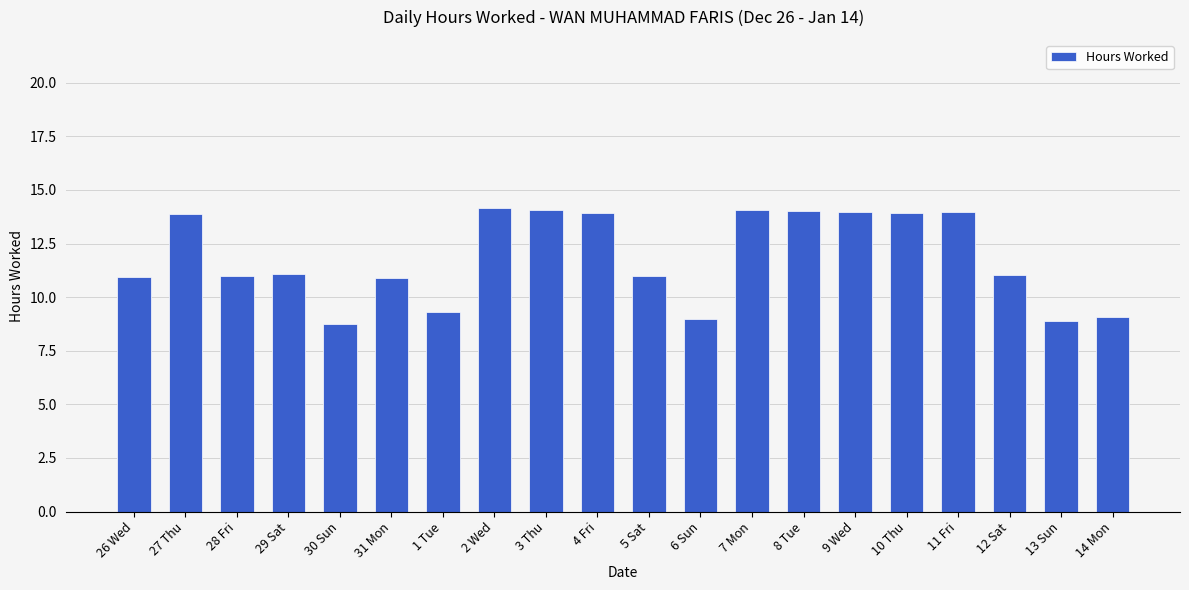

What is the greatest value displayed?

14.2